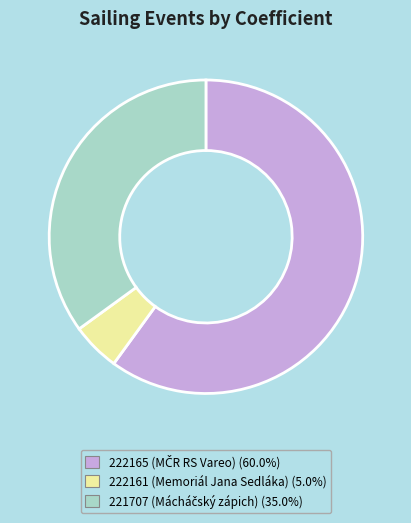

Is 222161 the majority of the pie?

No